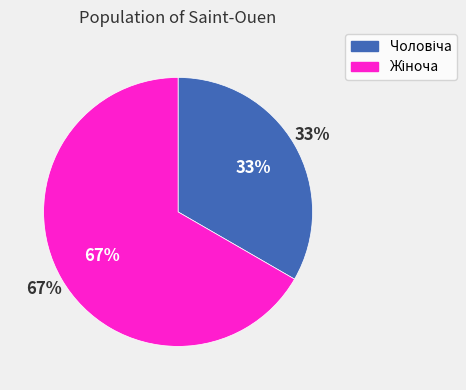

Is the sum of Чоловіча and Жіноча greater than half?

Yes